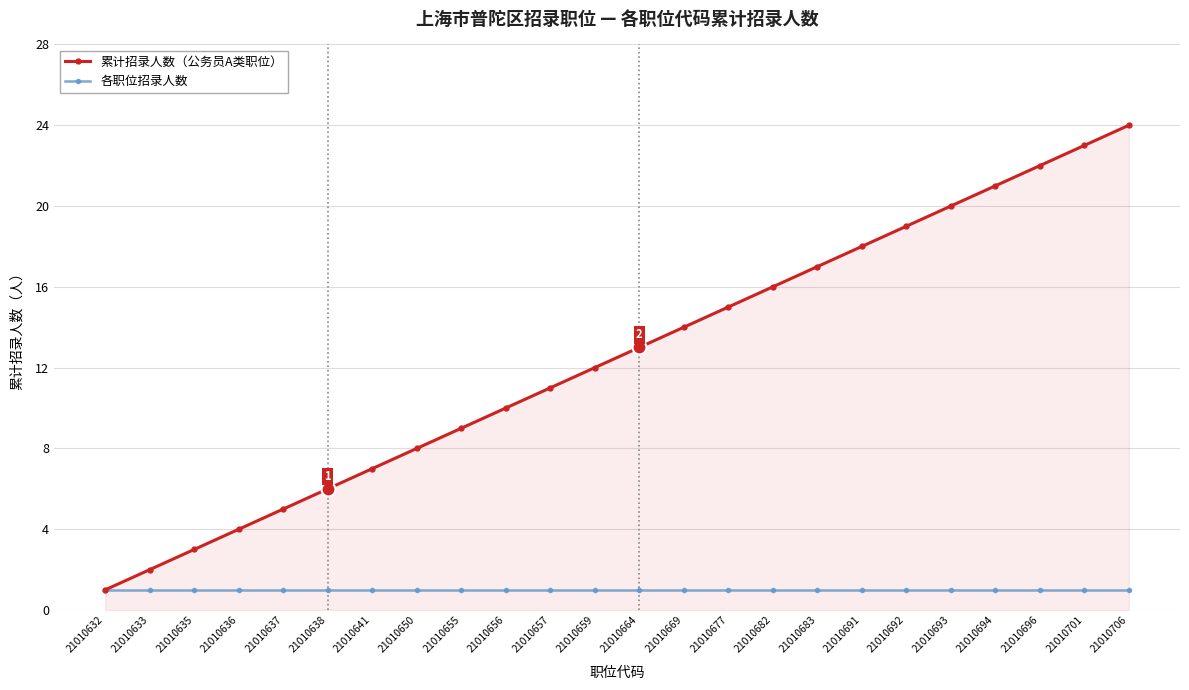

What is the sum of all 各职位招录人数 values?

24